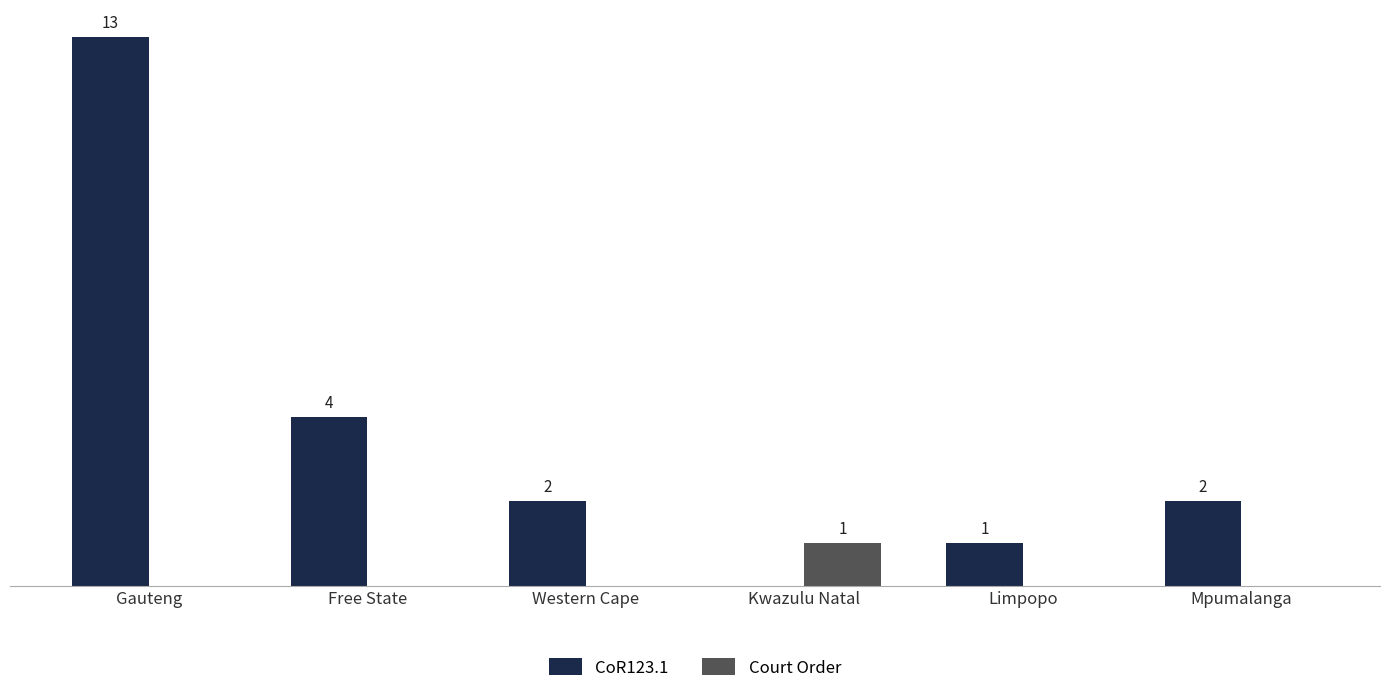

Which category has the highest value in the CoR123.1 series?

Gauteng